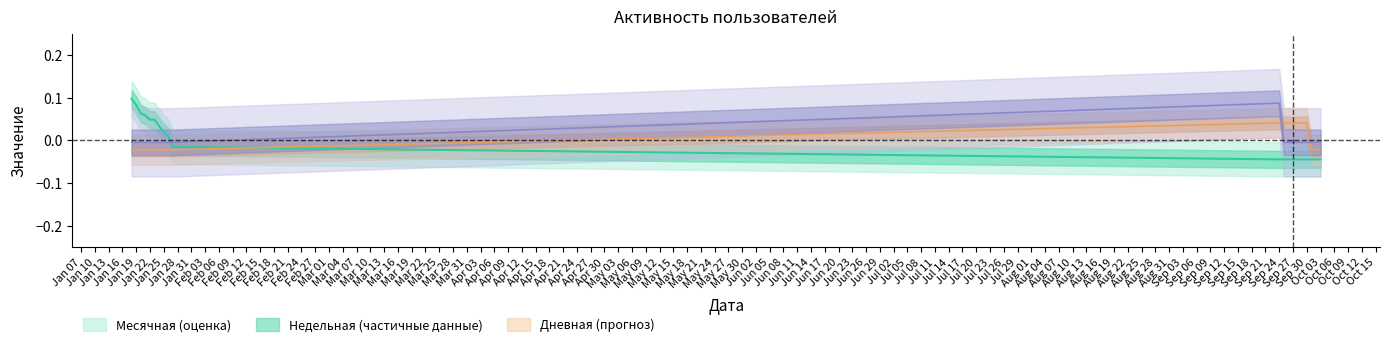

Which series has the largest range (max minus min)?

Месячная